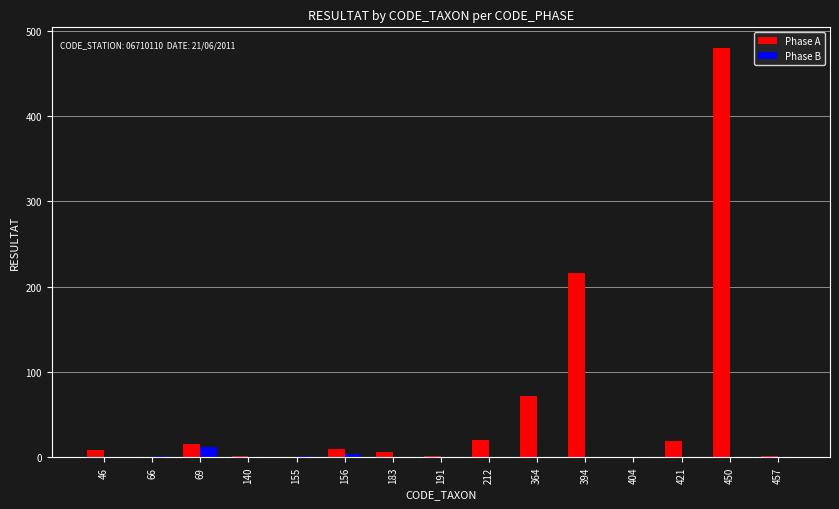

True or false: Phase A has a value of 20 at 212.

True